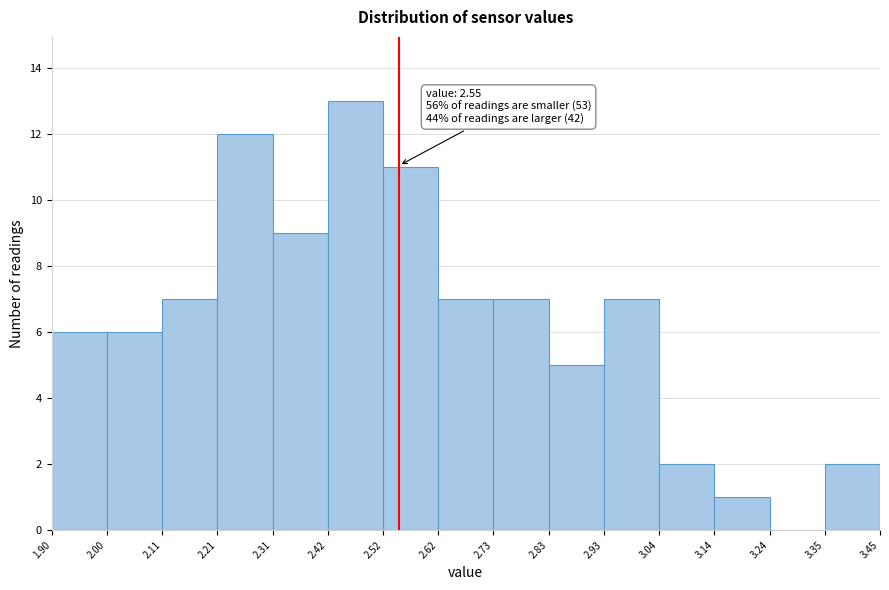

Which range on the x-axis has the tallest bar?

2.42 to 2.52